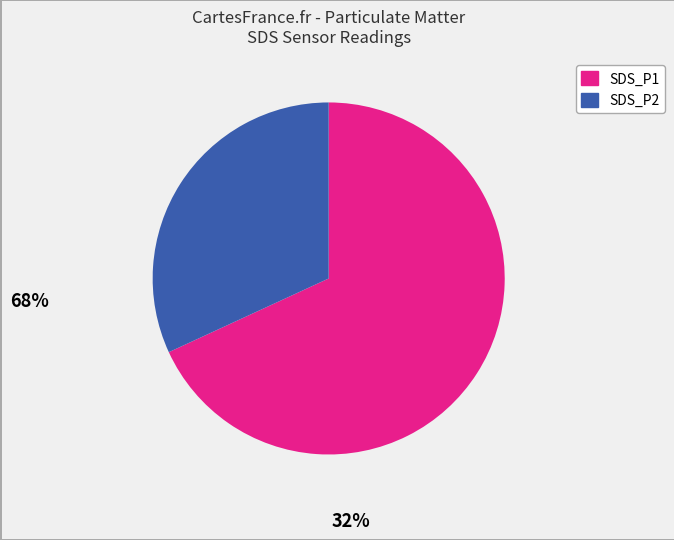

Which category has the biggest portion of the pie?

SDS_P1